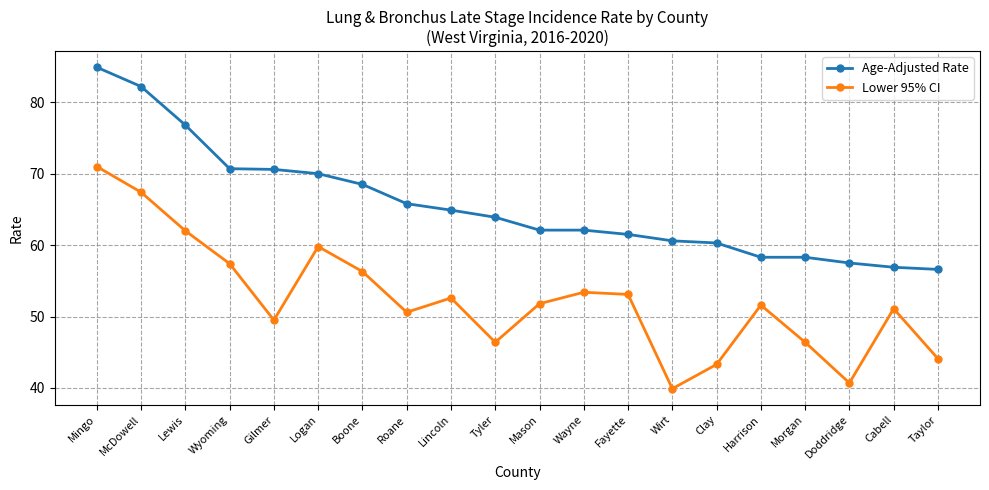

True or false: Lower 95% CI and Age-Adjusted Rate cross at least once.

False